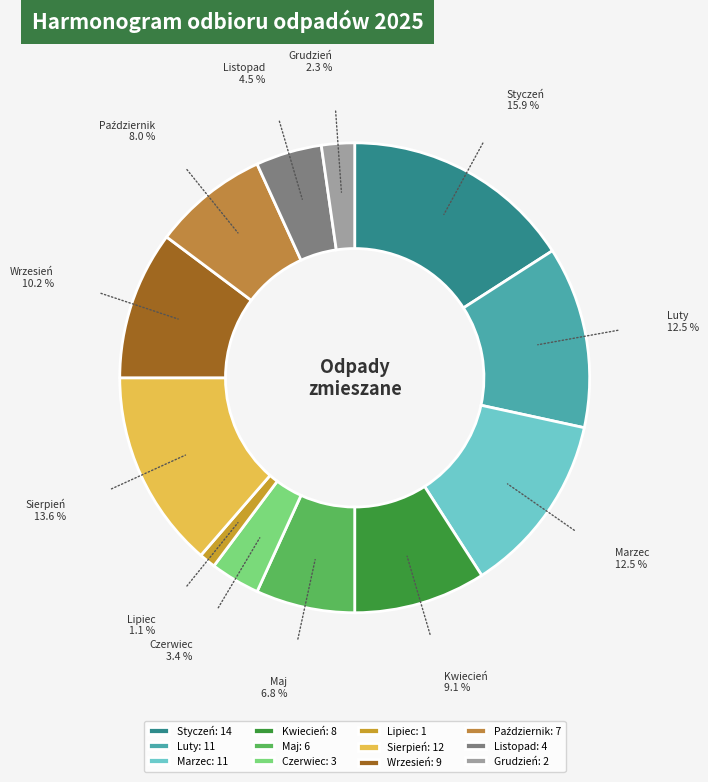

Is the sum of Kwiecień and Grudzień greater than half?

No